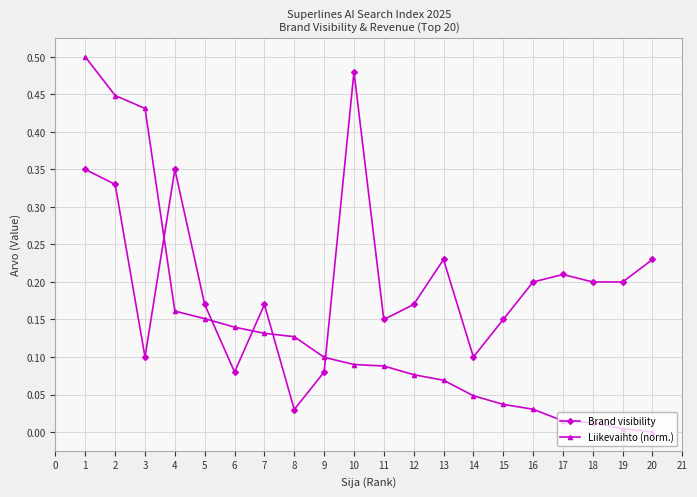

The Brand visibility series shows 0.5 at 1. True or false?

False